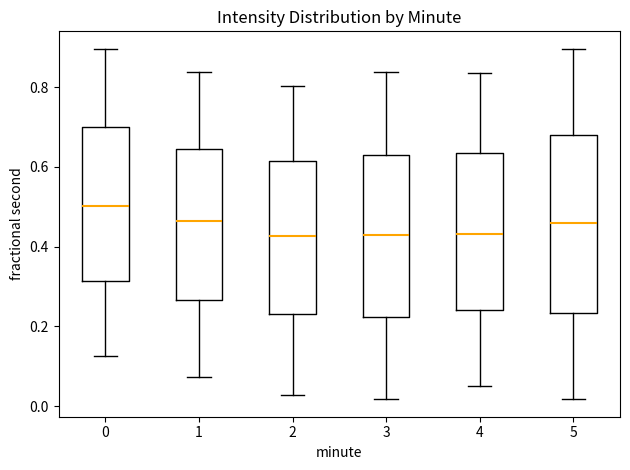

Reading left to right, transcribe this box plot: for each box, give where its median line is, the range the box spans, and where its two whiskers end, as read against the y-axis. The values are not printed on the chart, so give them approximately, as read against the axis.

0: median 0.50, box 0.32 to 0.70, whiskers 0.12 to 0.90
1: median 0.46, box 0.26 to 0.64, whiskers 0.08 to 0.84
2: median 0.42, box 0.24 to 0.62, whiskers 0.02 to 0.80
3: median 0.42, box 0.22 to 0.62, whiskers 0.02 to 0.84
4: median 0.44, box 0.24 to 0.64, whiskers 0.04 to 0.84
5: median 0.46, box 0.24 to 0.68, whiskers 0.02 to 0.90